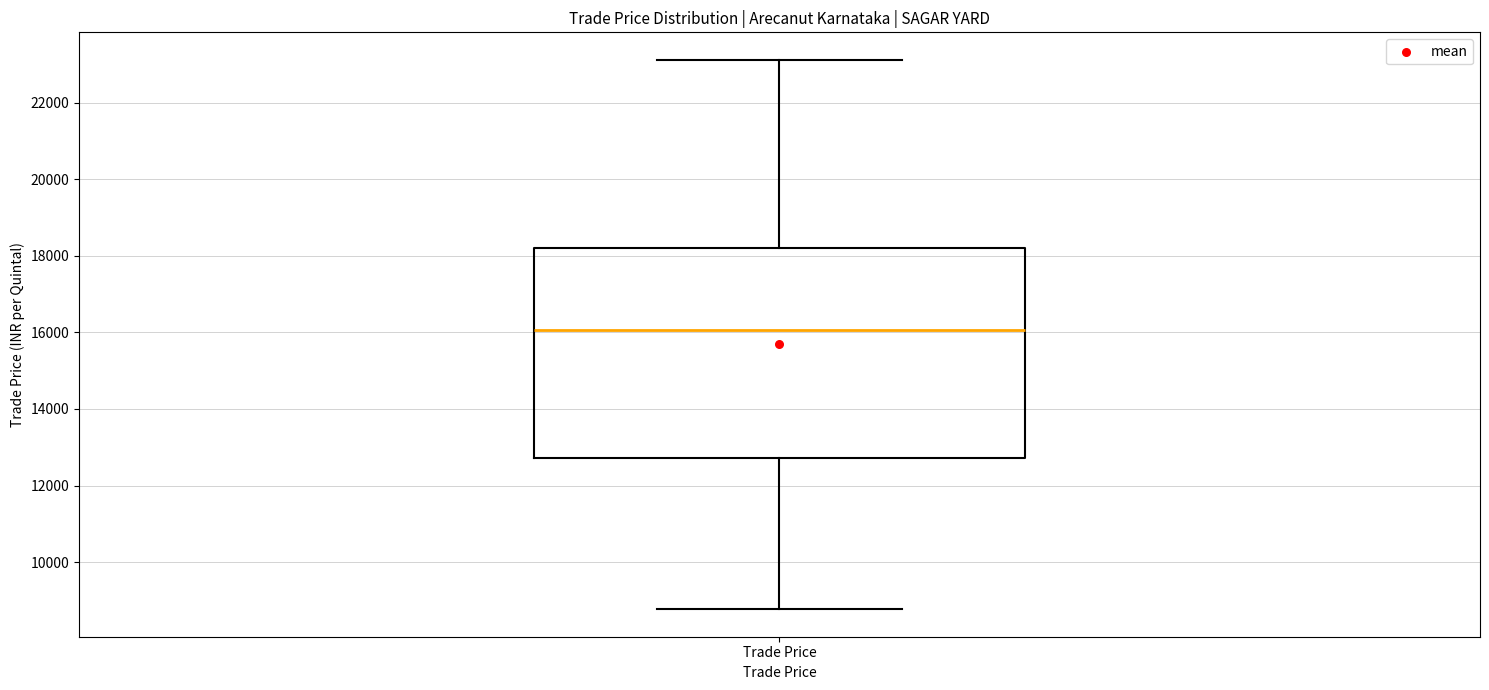

Transcribe this box plot: give where the median line is, the range the box spans, and where the two whiskers end, as read against the y-axis. The values are not printed on the chart, so give them approximately, as read against the axis.

median 16000, box 12800 to 18200, whiskers 8800 to 23200